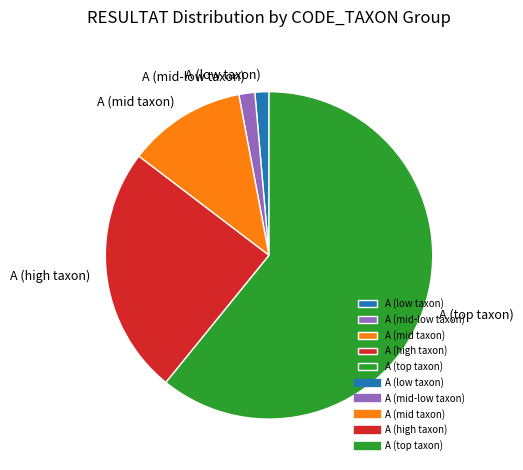

Does A (mid-low taxon) represent more than half of the total?

No